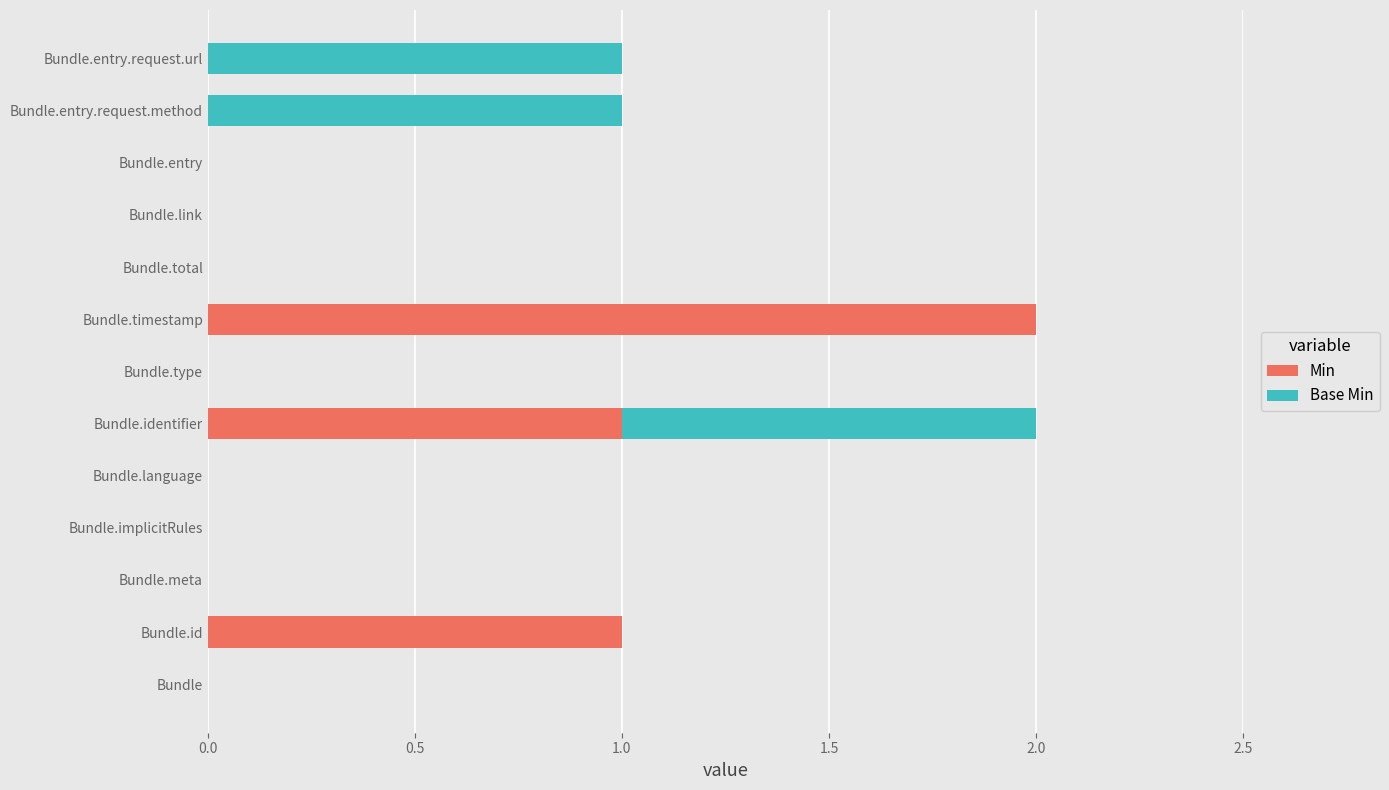

True or false: Min has a value of 0 at Bundle.link.

True